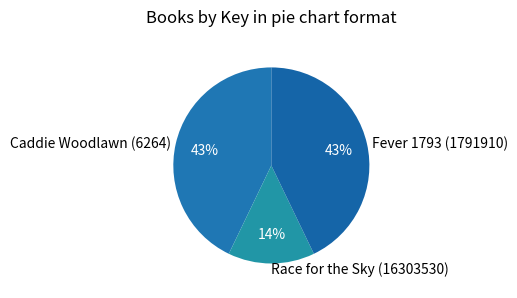

To the nearest percent, what is the combined percentage of Race for the Sky (16303530) and Caddie Woodlawn (6264)?

57%